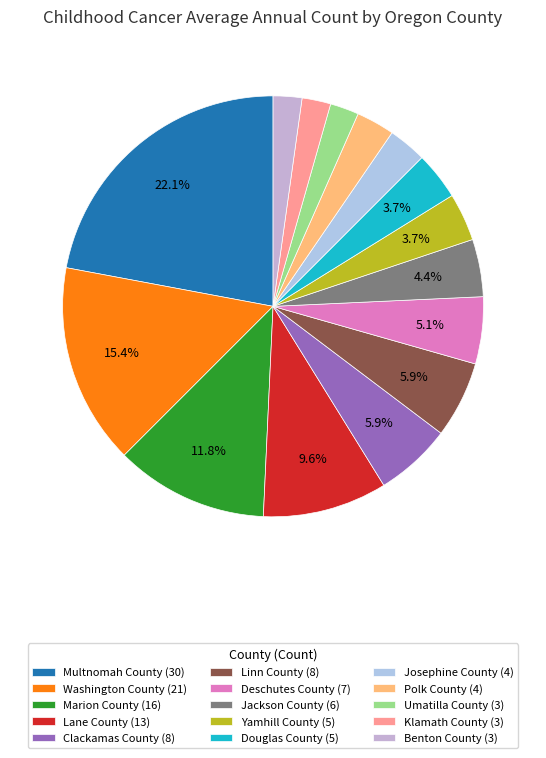

To the nearest percent, what percentage of the pie is Jackson County?

4%